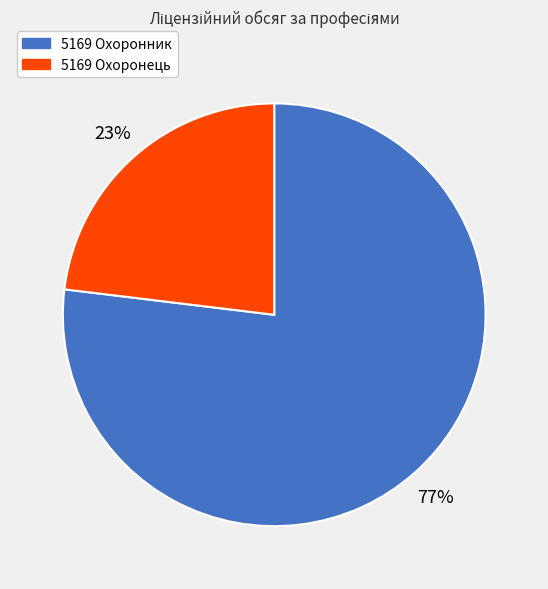

Rank the categories by value from lowest to highest.

5169 Охоронець, 5169 Охоронник